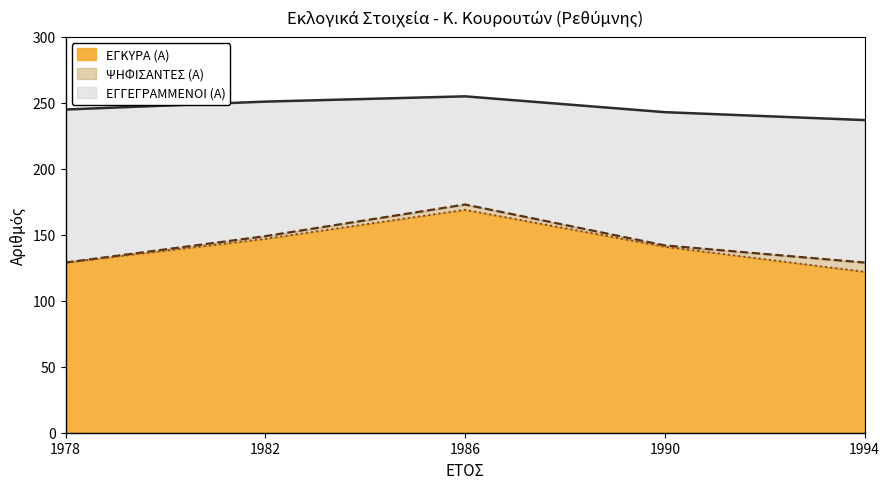

What is the difference between the maximum and minimum values in the ΕΓΚΥΡΑ (Α) series?

47